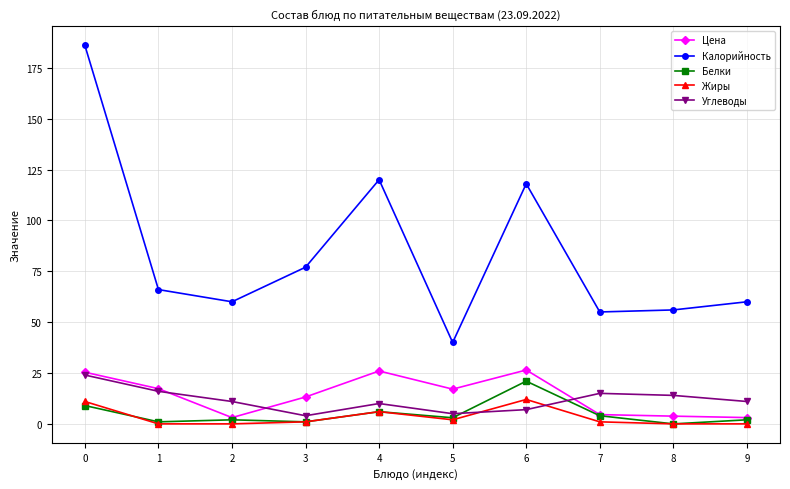

List the series in order of their peak value, lowest first.

Жиры, Белки, Углеводы, Цена, Калорийность